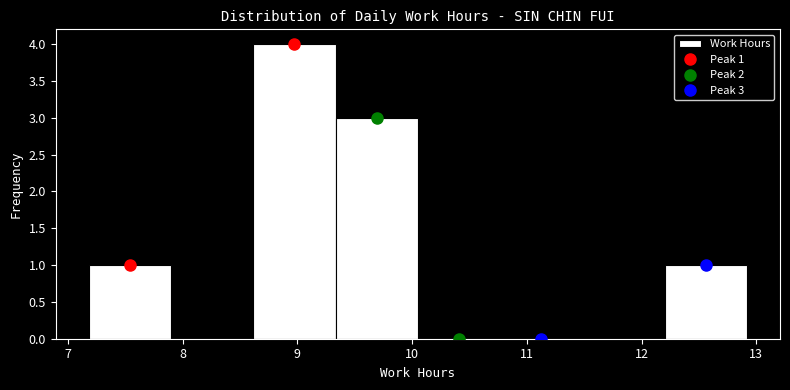

Which range on the x-axis has the tallest bar?

8.6 to 9.3